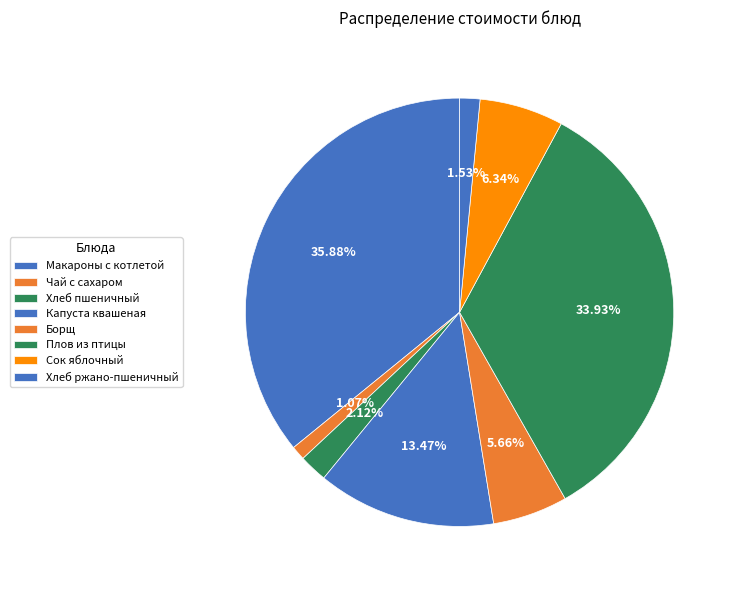

How many segments does this pie chart have?

8